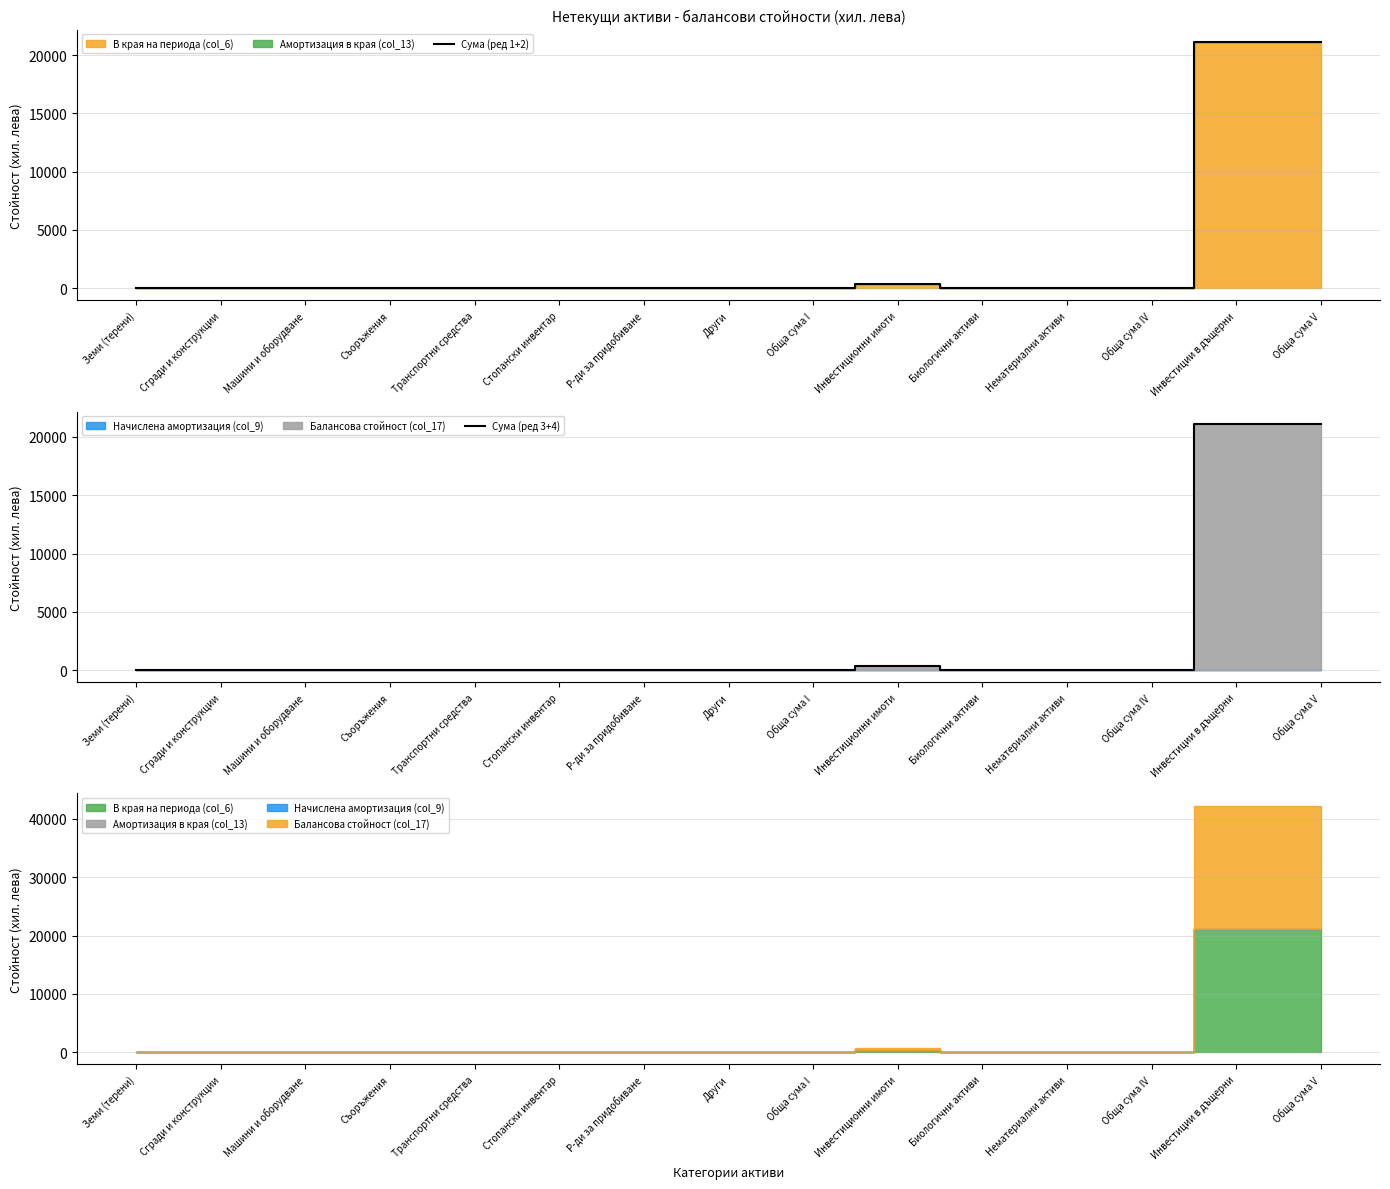

Count the number of categories in the chart.

15